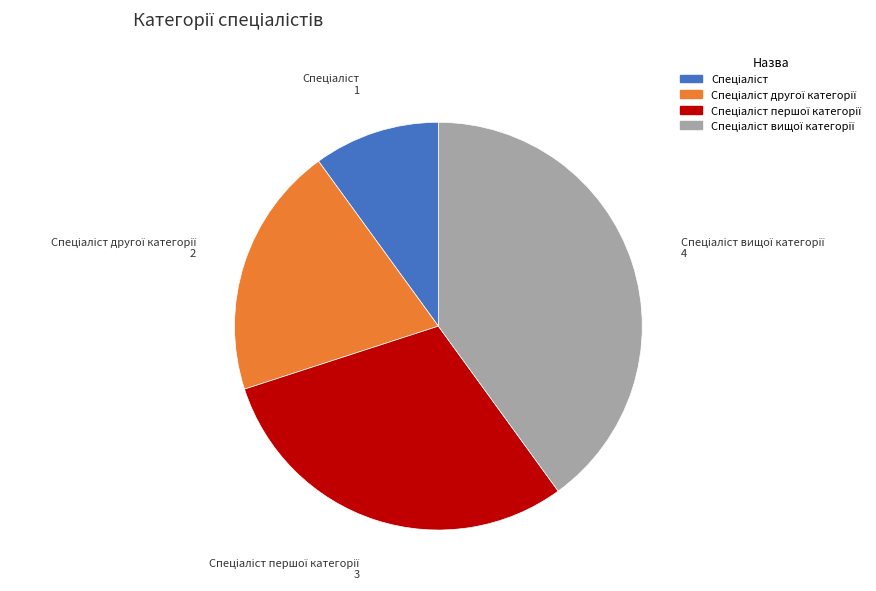

Is there any slice that represents more than half of the pie?

No